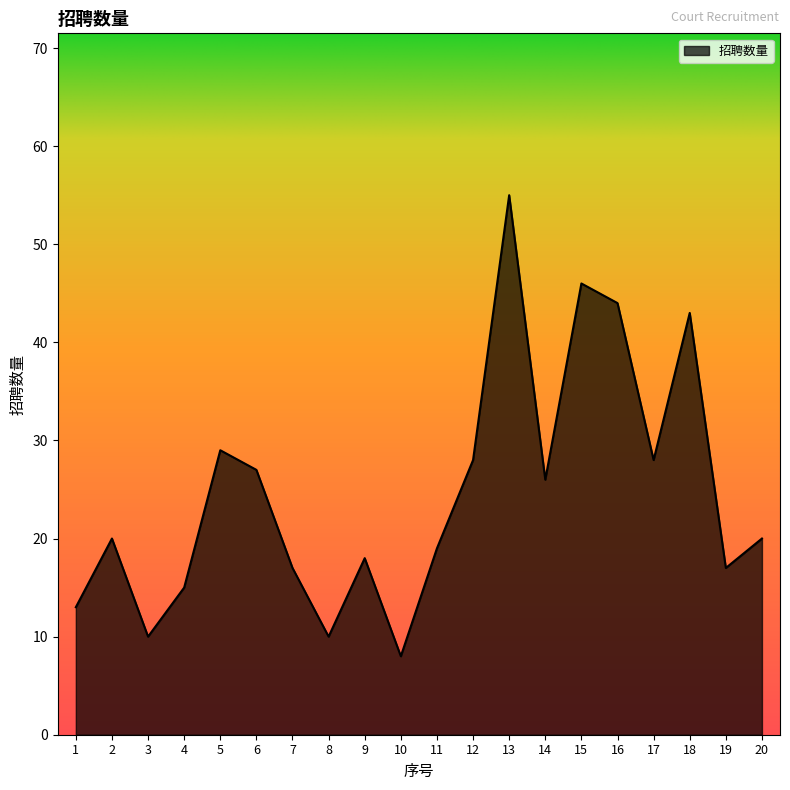

What is the ratio of the value at 19 to the value at 9?

0.9